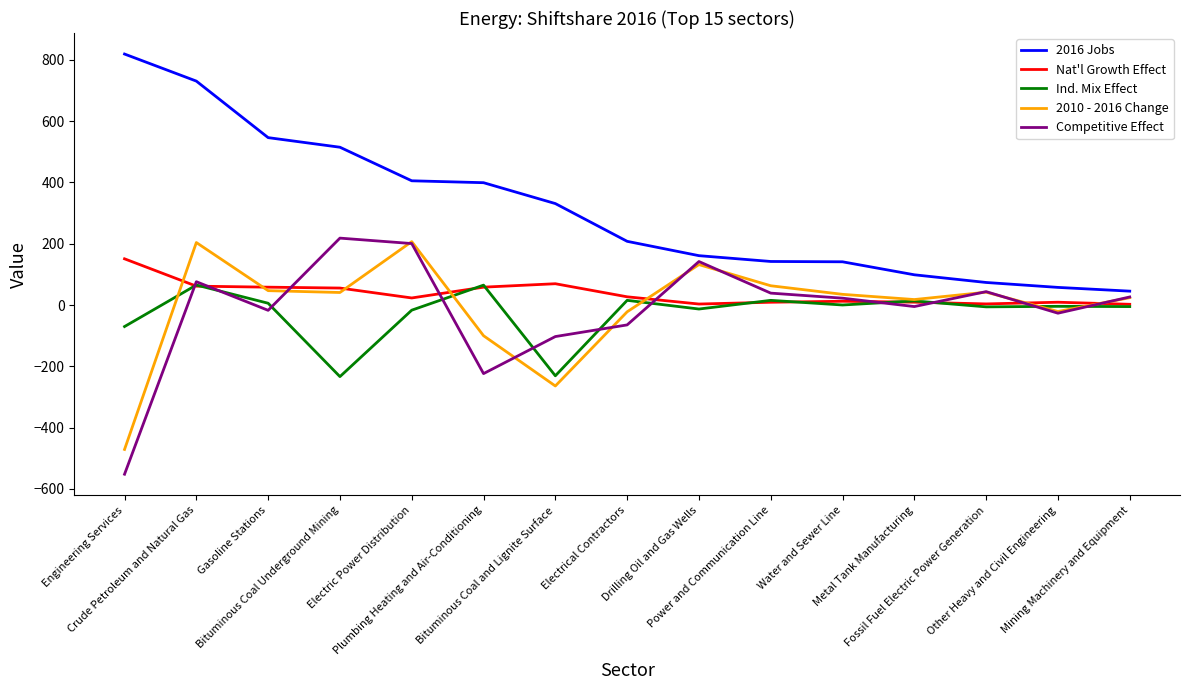

True or false: Nat'l Growth Effect has more than 1 interior local peaks.

True